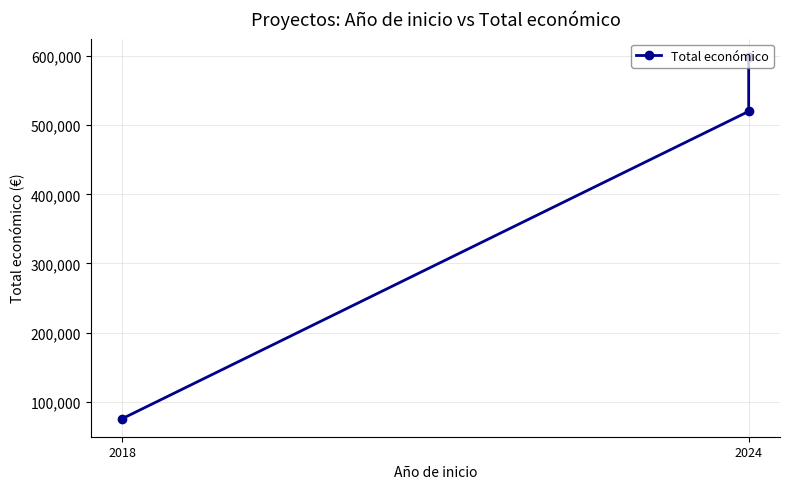

How many values are below 520062?

1